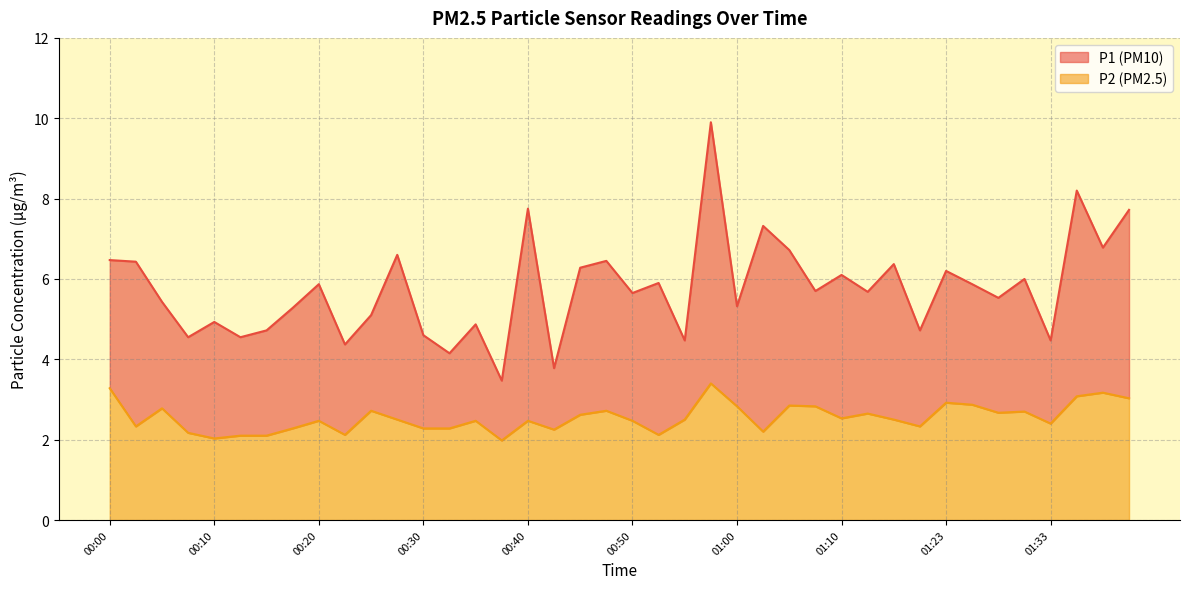

Reading left to right, transcribe all the data shown in this chart.

P1: 00:00=6.5	00:02=6.4	00:05=5.4	00:07=4.5	00:10=4.9	00:12=4.5	00:15=4.7	00:17=5.3	00:20=5.9	00:22=4.4	00:25=5.1	00:27=6.6	00:30=4.6	00:32=4.2	00:35=4.9	00:37=3.5	00:40=7.8	00:42=3.8	00:45=6.3	00:47=6.5	00:50=5.7	00:52=5.9	00:55=4.5	00:57=9.9	01:00=5.3	01:03=7.3	01:05=6.7	01:08=5.7	01:10=6.1	01:15=5.7	01:18=6.4	01:20=4.7	01:23=6.2	01:25=5.9	01:28=5.5	01:30=6.0	01:33=4.5	01:35=8.2	01:38=6.8	01:43=7.7
P2: 00:00=3.3	00:02=2.3	00:05=2.8	00:07=2.2	00:10=2.0	00:12=2.1	00:15=2.1	00:17=2.3	00:20=2.5	00:22=2.1	00:25=2.7	00:27=2.5	00:30=2.3	00:32=2.3	00:35=2.5	00:37=2.0	00:40=2.5	00:42=2.2	00:45=2.6	00:47=2.7	00:50=2.5	00:52=2.1	00:55=2.5	00:57=3.4	01:00=2.8	01:03=2.2	01:05=2.9	01:08=2.8	01:10=2.5	01:15=2.6	01:18=2.5	01:20=2.3	01:23=2.9	01:25=2.9	01:28=2.7	01:30=2.7	01:33=2.4	01:35=3.1	01:38=3.2	01:43=3.0